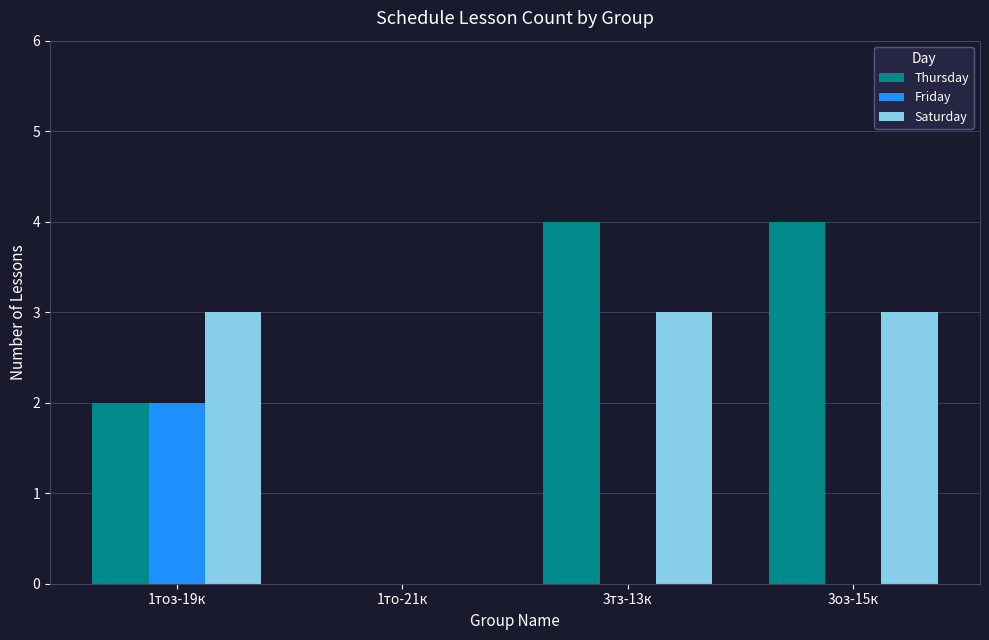

What is the sum of all Saturday values?

9